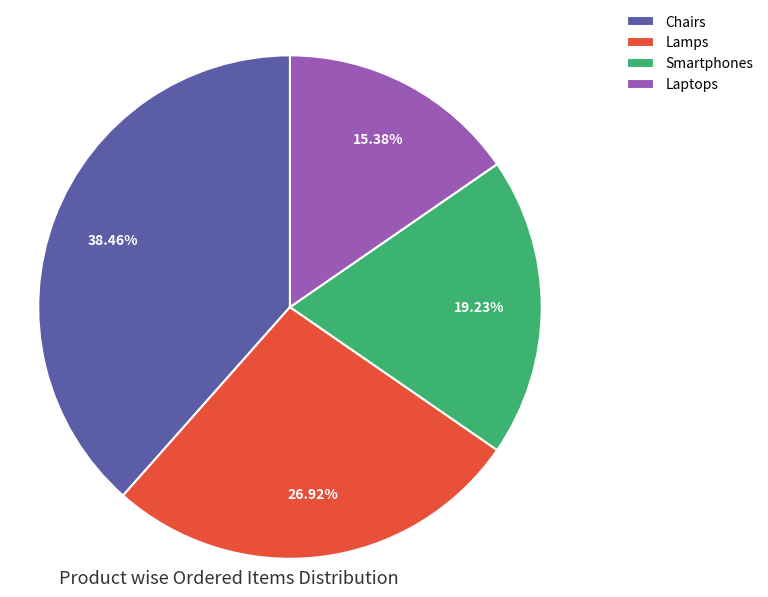

True or false: Chairs accounts for 52% of the total.

False